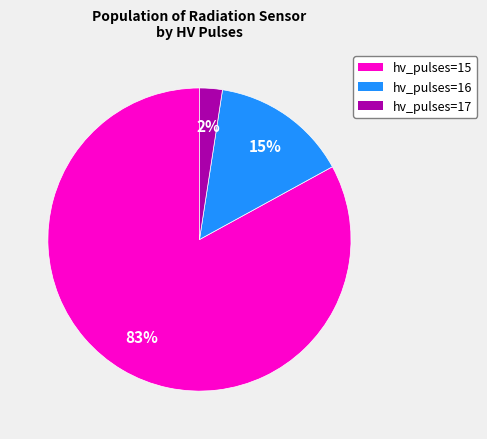

How many slices are in this pie chart?

3